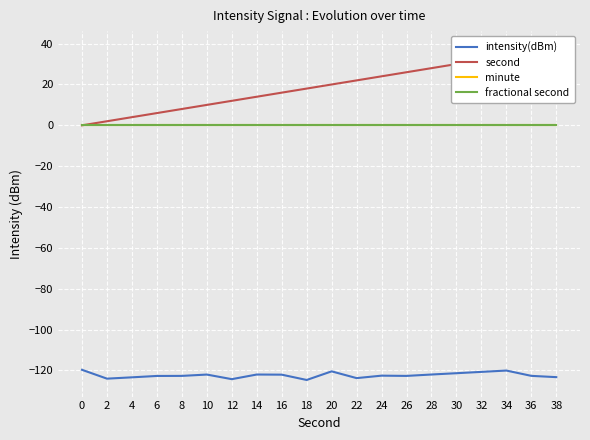

What is the greatest value displayed?

38.0